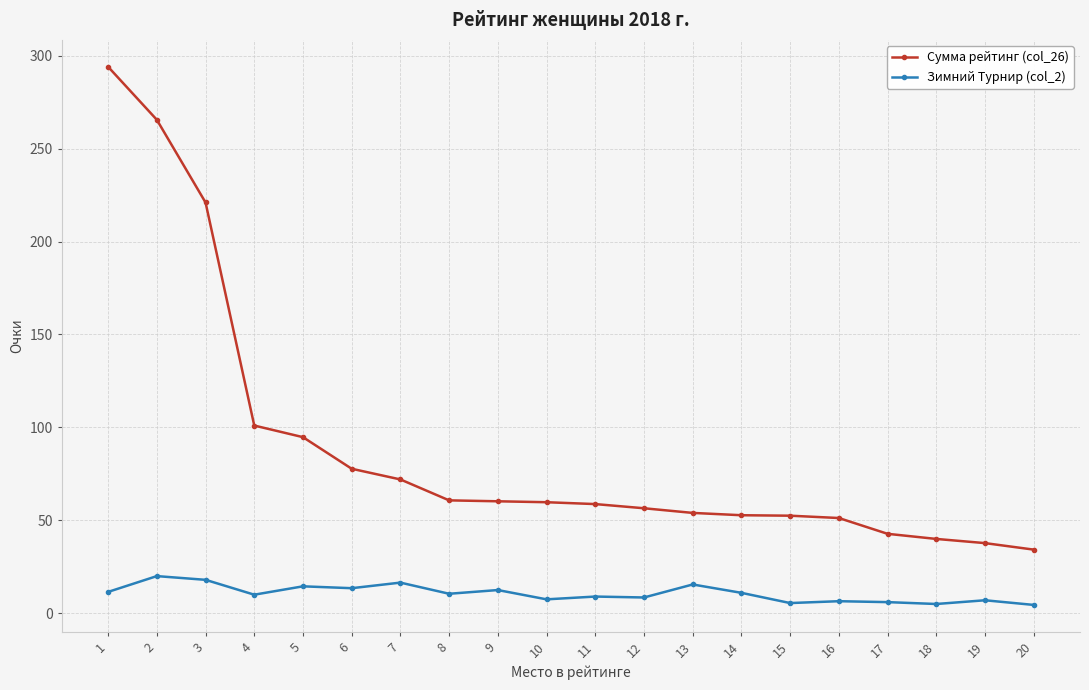

How many values in the Сумма рейтинг (col_26) series are below 59?

10